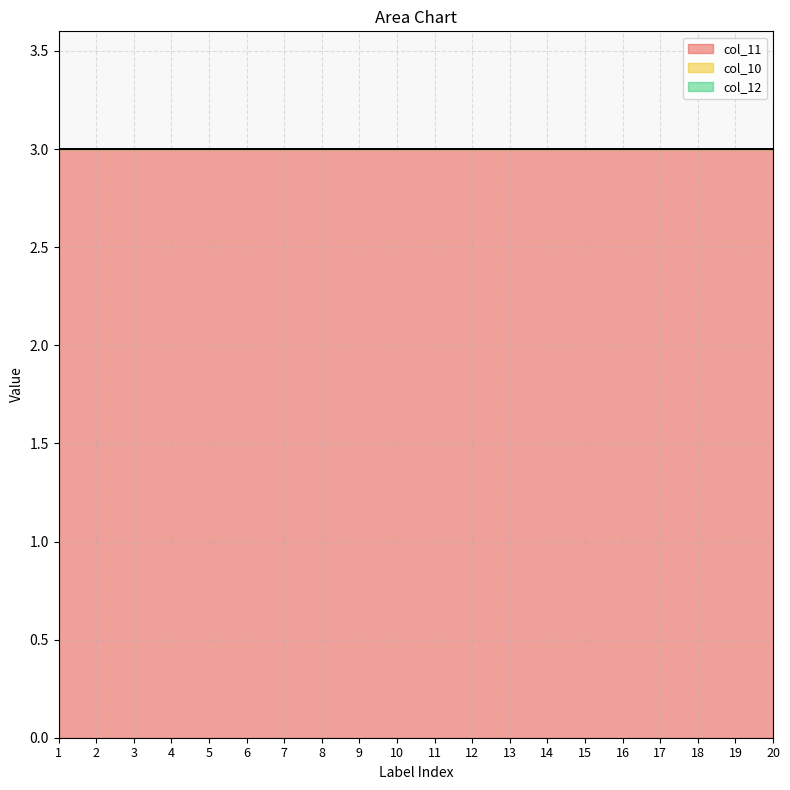

Reading left to right, extract all data points from this chart.

col_11: 1=3	2=3	3=3	4=3	5=3	6=3	7=3	8=3	9=3	10=3	11=3	12=3	13=3	14=3	15=3	16=3	17=3	18=3	19=3	20=3
col_10: 1=0	2=0	3=0	4=0	5=0	6=0	7=0	8=0	9=0	10=0	11=0	12=0	13=0	14=0	15=0	16=0	17=0	18=0	19=0	20=0
col_12: 1=0	2=0	3=0	4=0	5=0	6=0	7=0	8=0	9=0	10=0	11=0	12=0	13=0	14=0	15=0	16=0	17=0	18=0	19=0	20=0